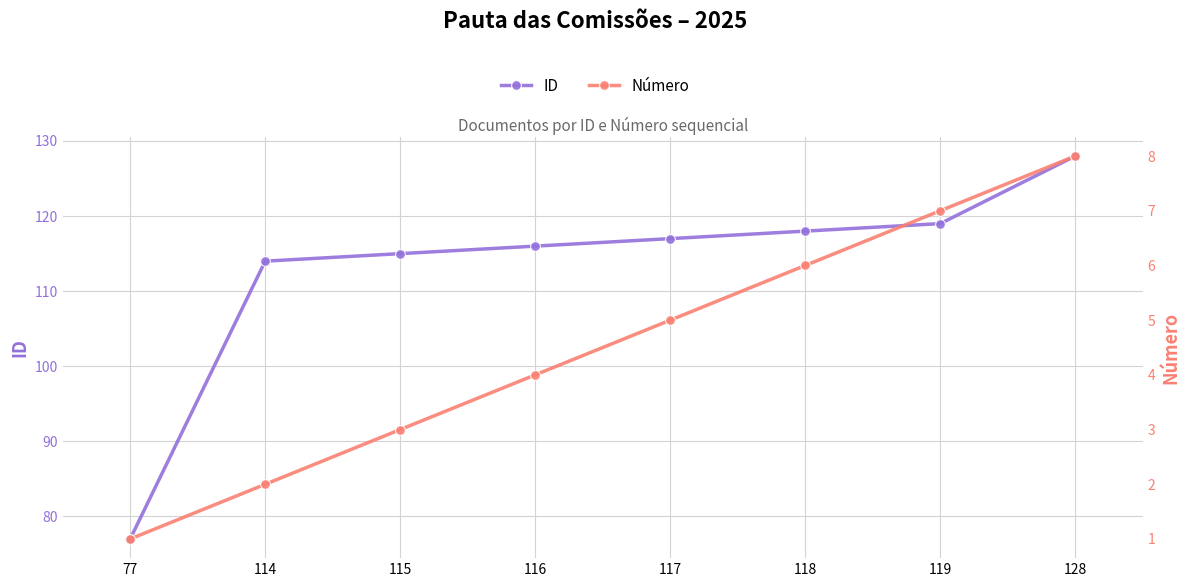

The Número series shows 1 at 77. True or false?

True